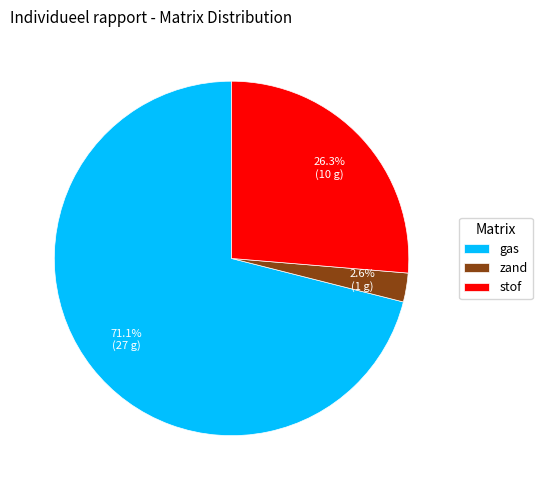

To the nearest percent, what portion does zand represent?

3%